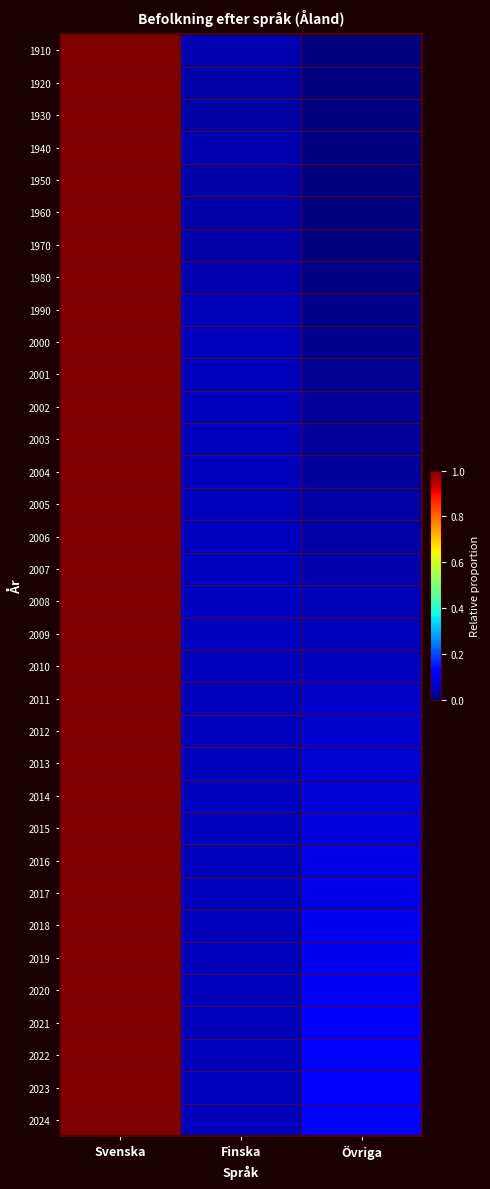

How many data points does each series have?

3